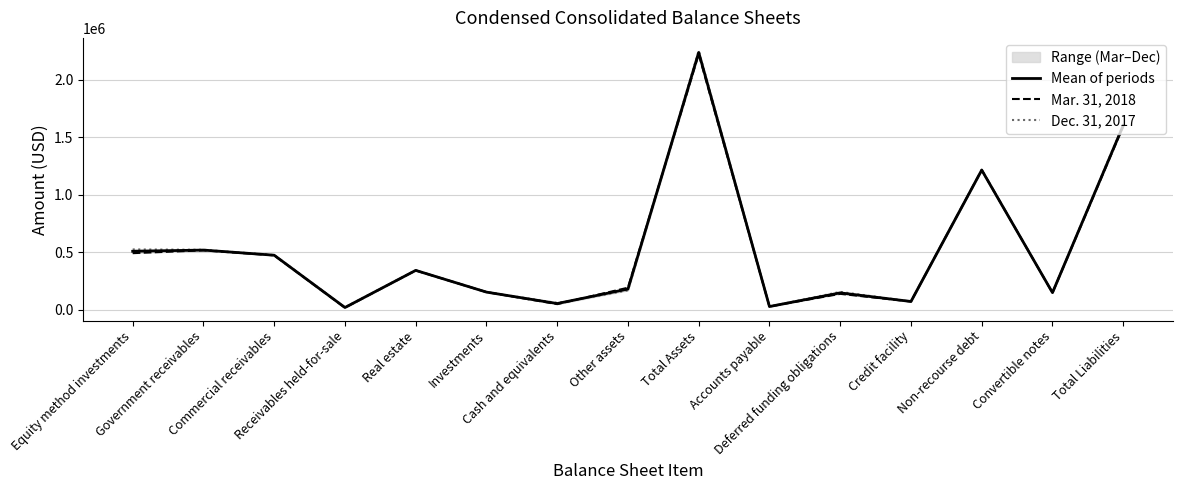

At which label does Mean of periods reach its minimum?

Receivables held-for-sale